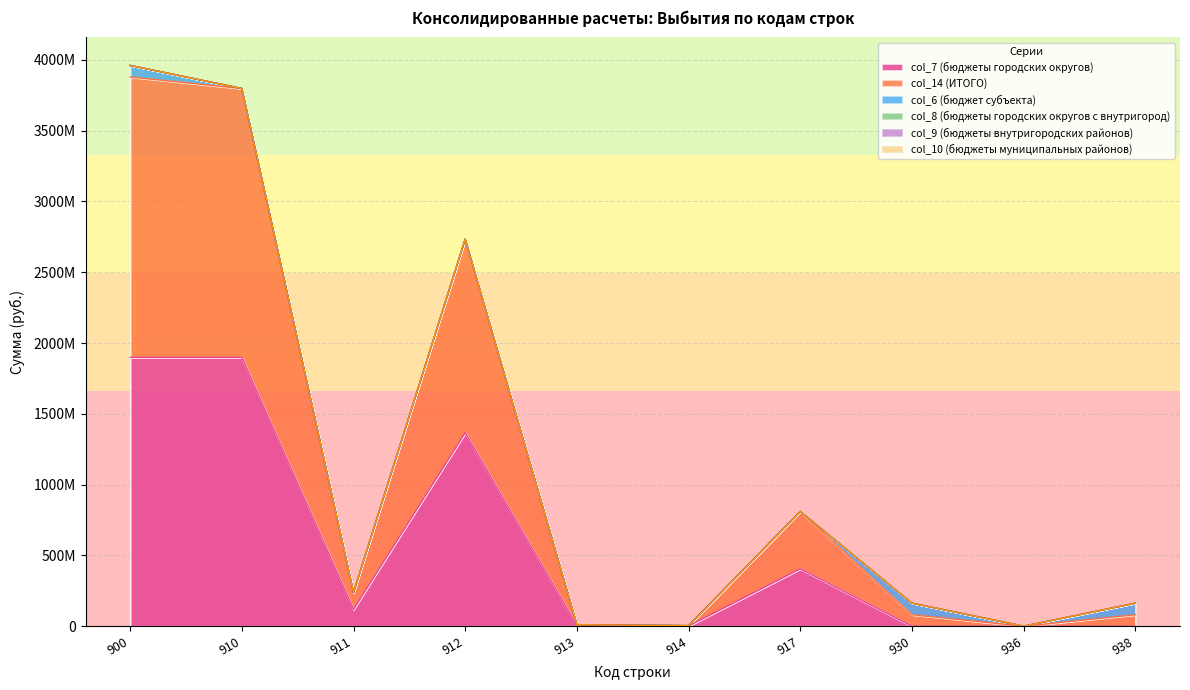

What is the difference between the highest and lowest values at 917?

405273000.0